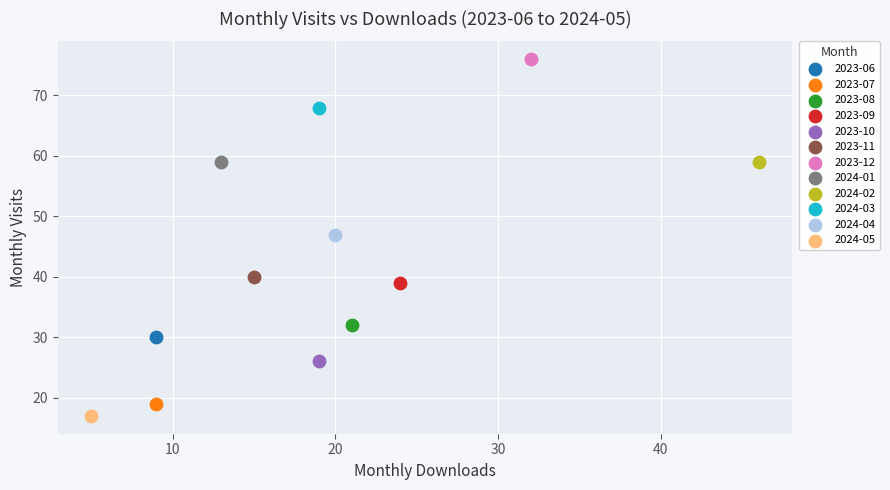

What are all the series names shown in the legend?

2023-06, 2023-07, 2023-08, 2023-09, 2023-10, 2023-11, 2023-12, 2024-01, 2024-02, 2024-03, 2024-04, 2024-05